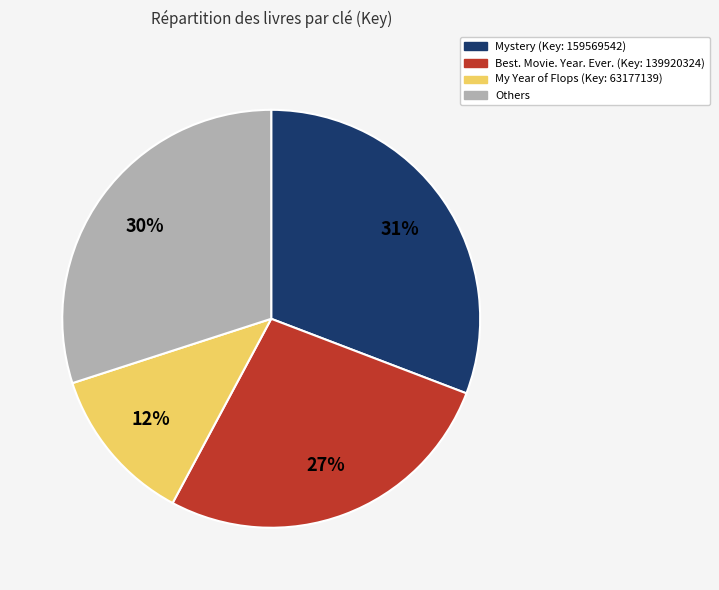

To the nearest percent, what is the difference between the largest and smallest slice percentages?

19%